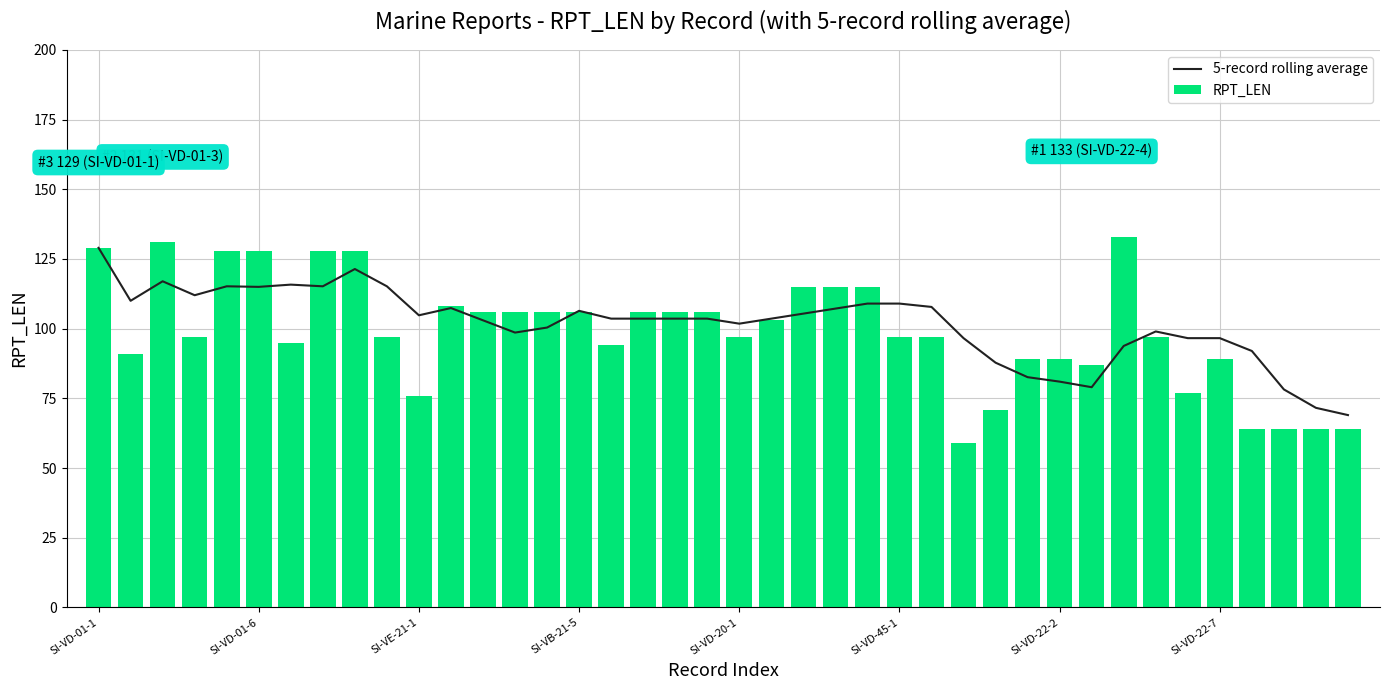

What is the value of the RPT_LEN bar at the 6th from the left?

128.0